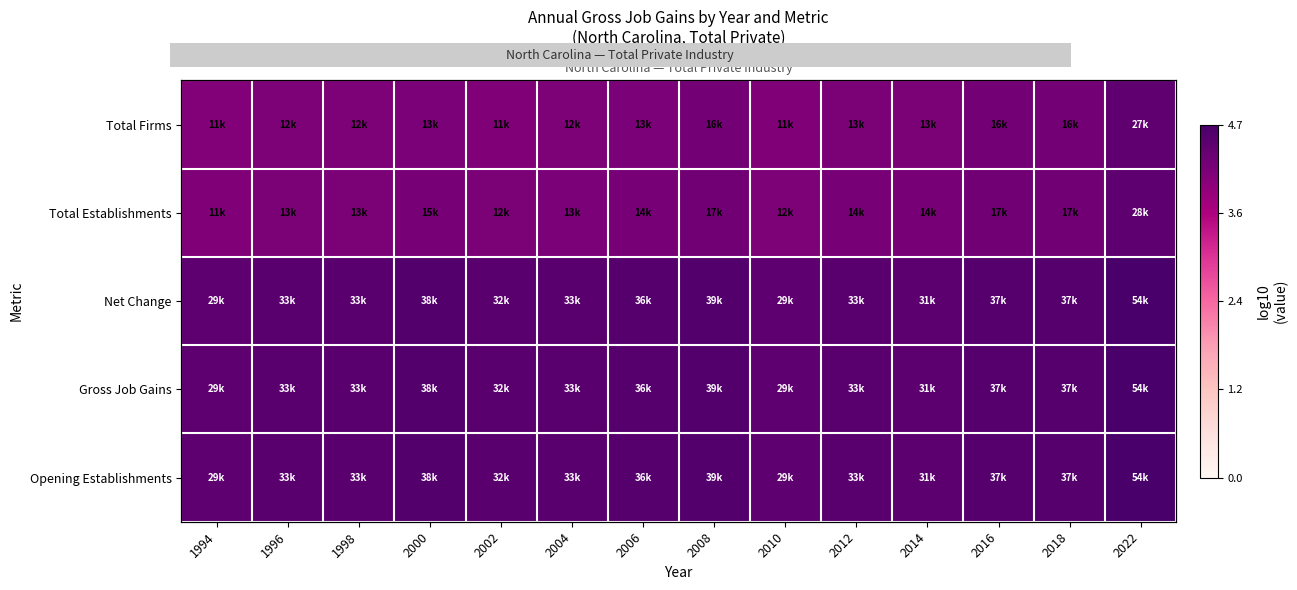

How many Total Establishments values are between 4 and 5?

14